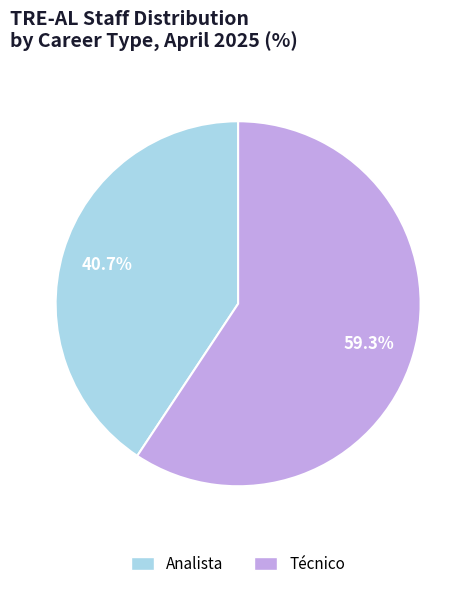

Does any single category account for the majority?

Yes